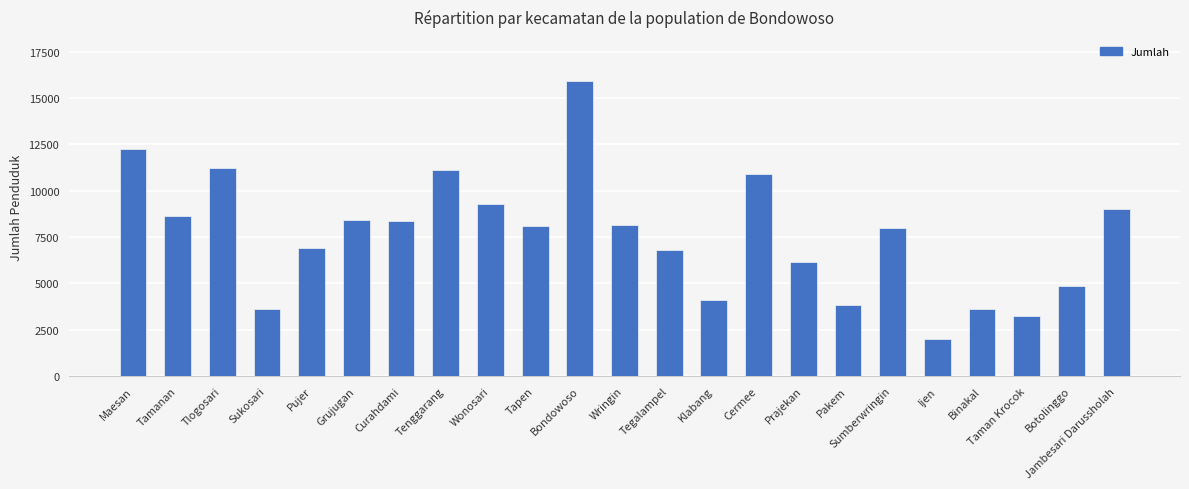

Count the number of categories in the chart.

23